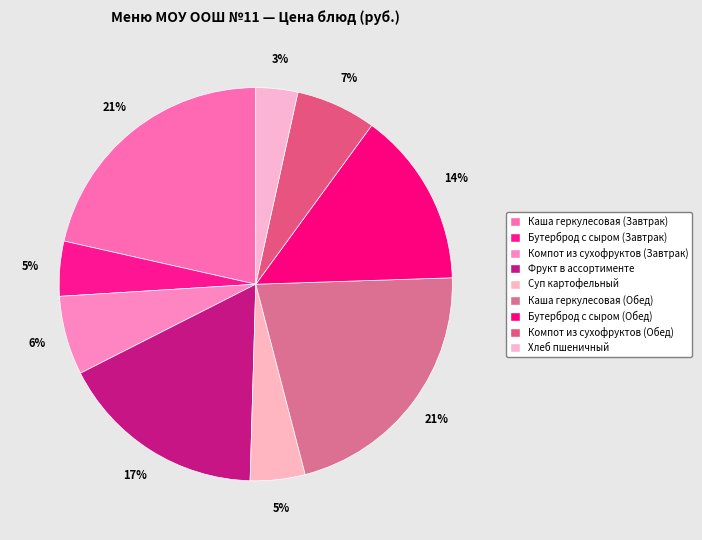

To the nearest percent, what is the combined percentage of Бутерброд с сыром (Обед) and Бутерброд с сыром (Завтрак)?

19%